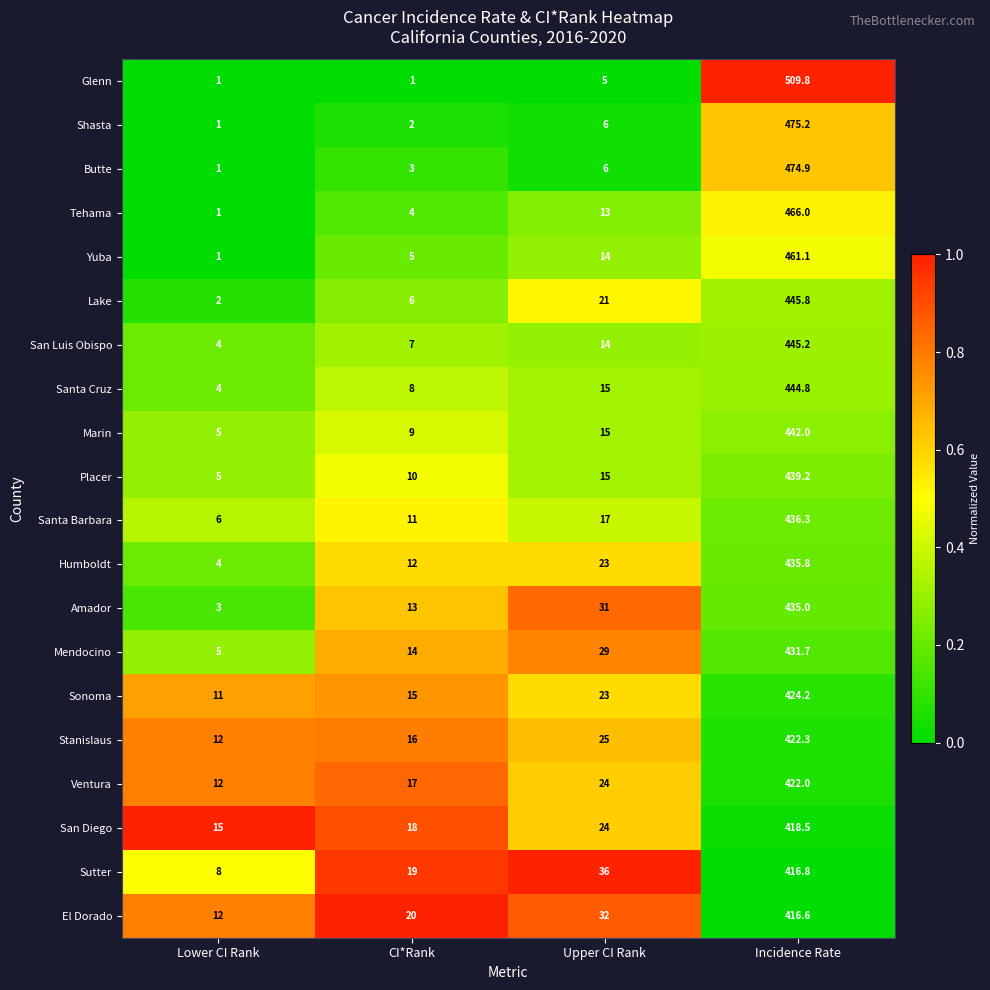

What is the difference between the maximum and minimum values in the Glenn series?

508.8